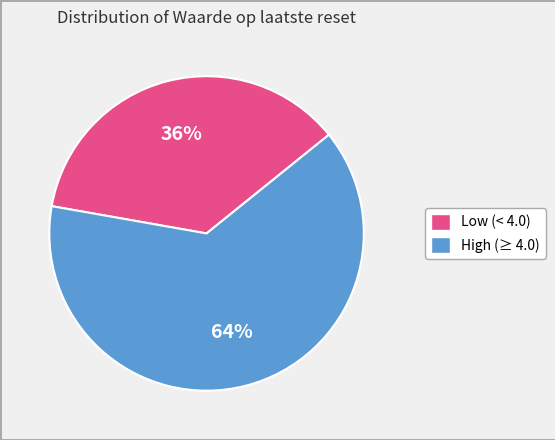

To the nearest percent, what is the average slice percentage?

50%